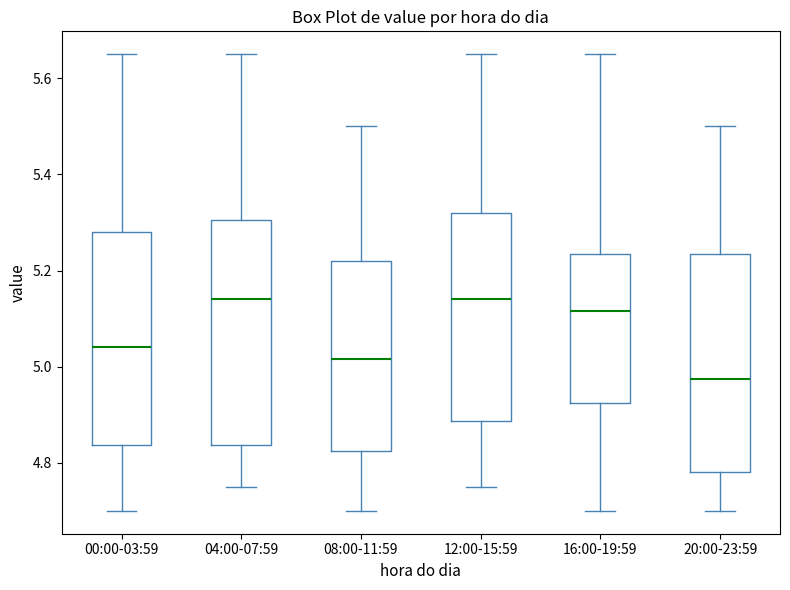

Reading left to right, transcribe this box plot: for each box, give where its median line is, the range the box spans, and where its two whiskers end, as read against the y-axis. The values are not printed on the chart, so give them approximately, as read against the axis.

00:00-03:59: median 5.04, box 4.84 to 5.28, whiskers 4.70 to 5.66
04:00-07:59: median 5.14, box 4.84 to 5.30, whiskers 4.76 to 5.66
08:00-11:59: median 5.02, box 4.82 to 5.22, whiskers 4.70 to 5.50
12:00-15:59: median 5.14, box 4.88 to 5.32, whiskers 4.76 to 5.66
16:00-19:59: median 5.12, box 4.92 to 5.24, whiskers 4.70 to 5.66
20:00-23:59: median 4.98, box 4.78 to 5.24, whiskers 4.70 to 5.50